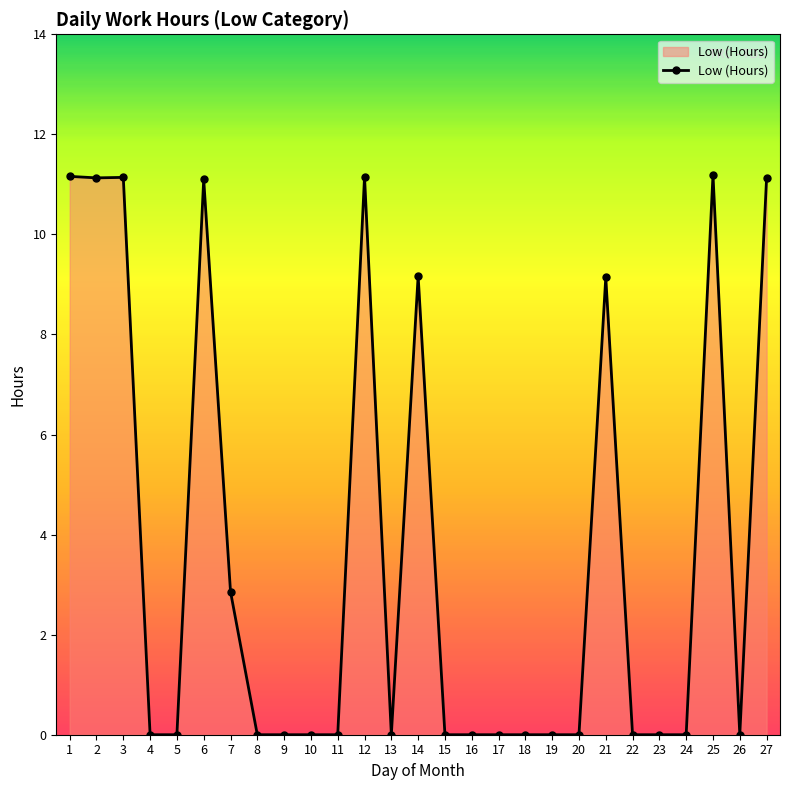

What is the value of the 2nd point from the left?

11.1